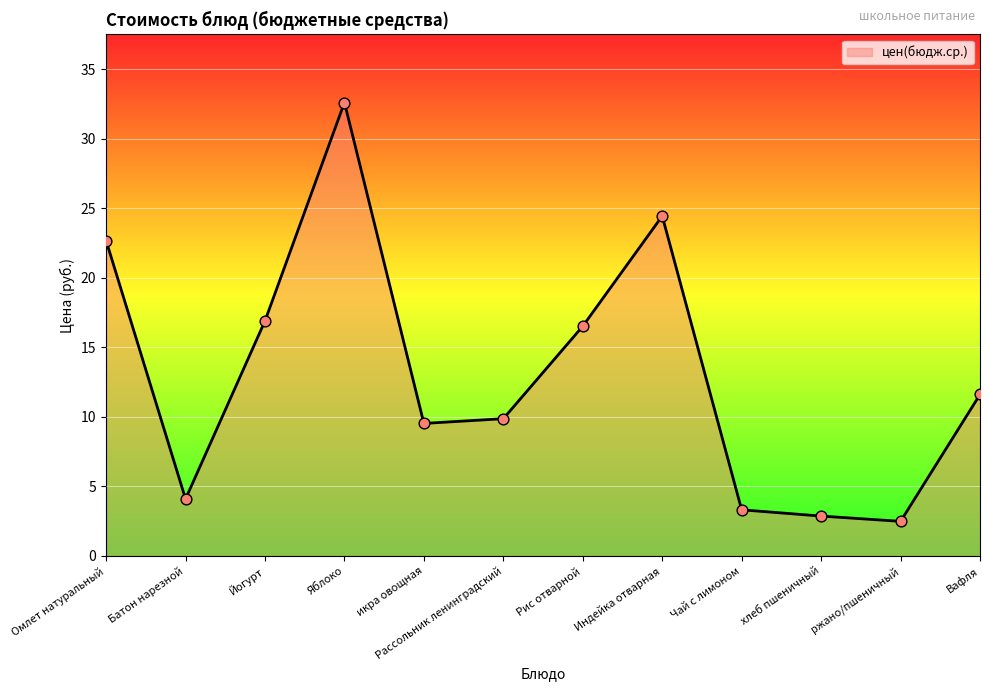

Approximately how many times larger is the value at Вафля compared to Омлет натуральный?

0.5